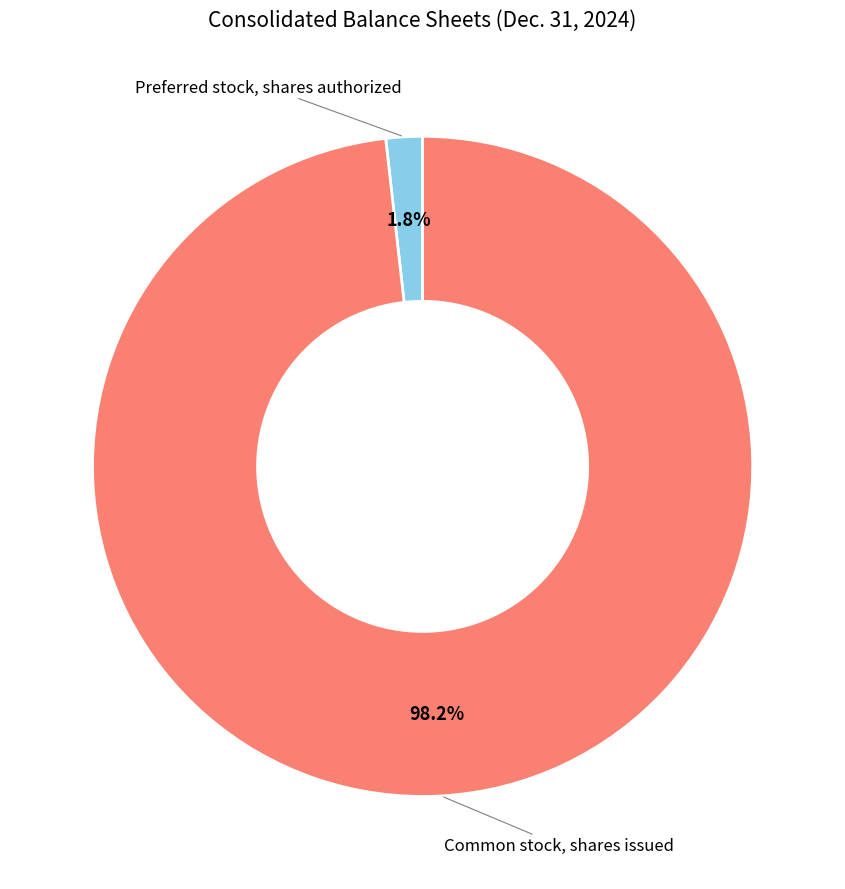

Does any single category account for the majority?

Yes